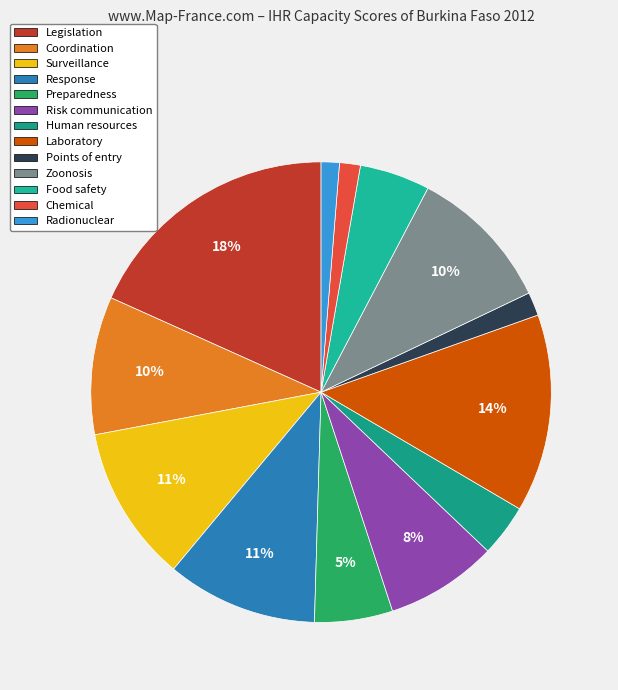

Is Food safety the majority of the pie?

No